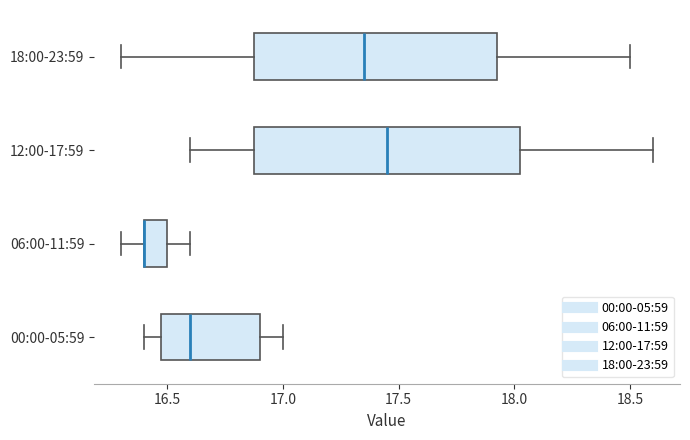

Reading bottom to top, transcribe this box plot: for each box, give where its median line is, the range the box spans, and where its two whiskers end, as read against the x-axis. The values are not printed on the chart, so give them approximately, as read against the axis.

00:00-05:59: median 16.60, box 16.50 to 16.90, whiskers 16.40 to 17.00
06:00-11:59: median 16.40 (drawn on the box's left edge), box 16.40 to 16.50, whiskers 16.30 to 16.60
12:00-17:59: median 17.45, box 16.90 to 18.05, whiskers 16.60 to 18.60
18:00-23:59: median 17.35, box 16.90 to 17.95, whiskers 16.30 to 18.50